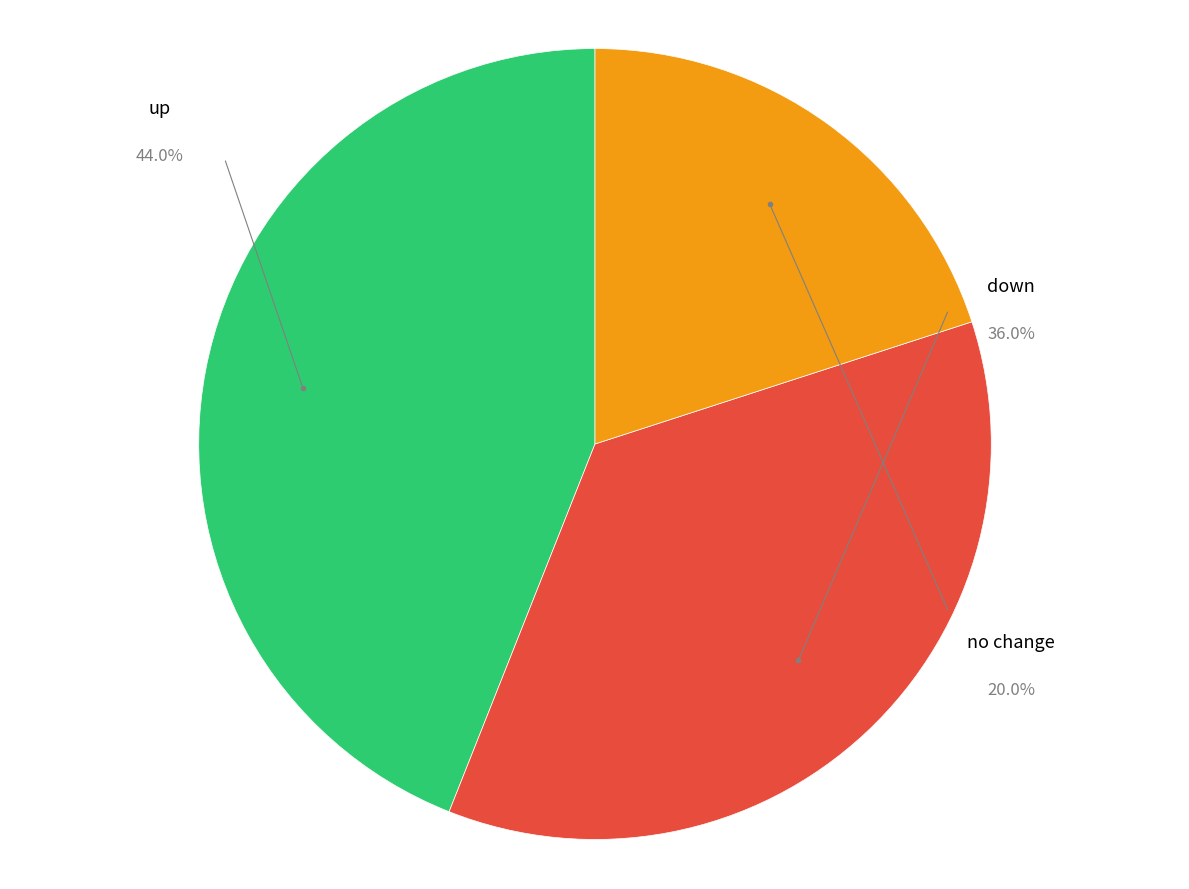

Is - the majority of the pie?

No